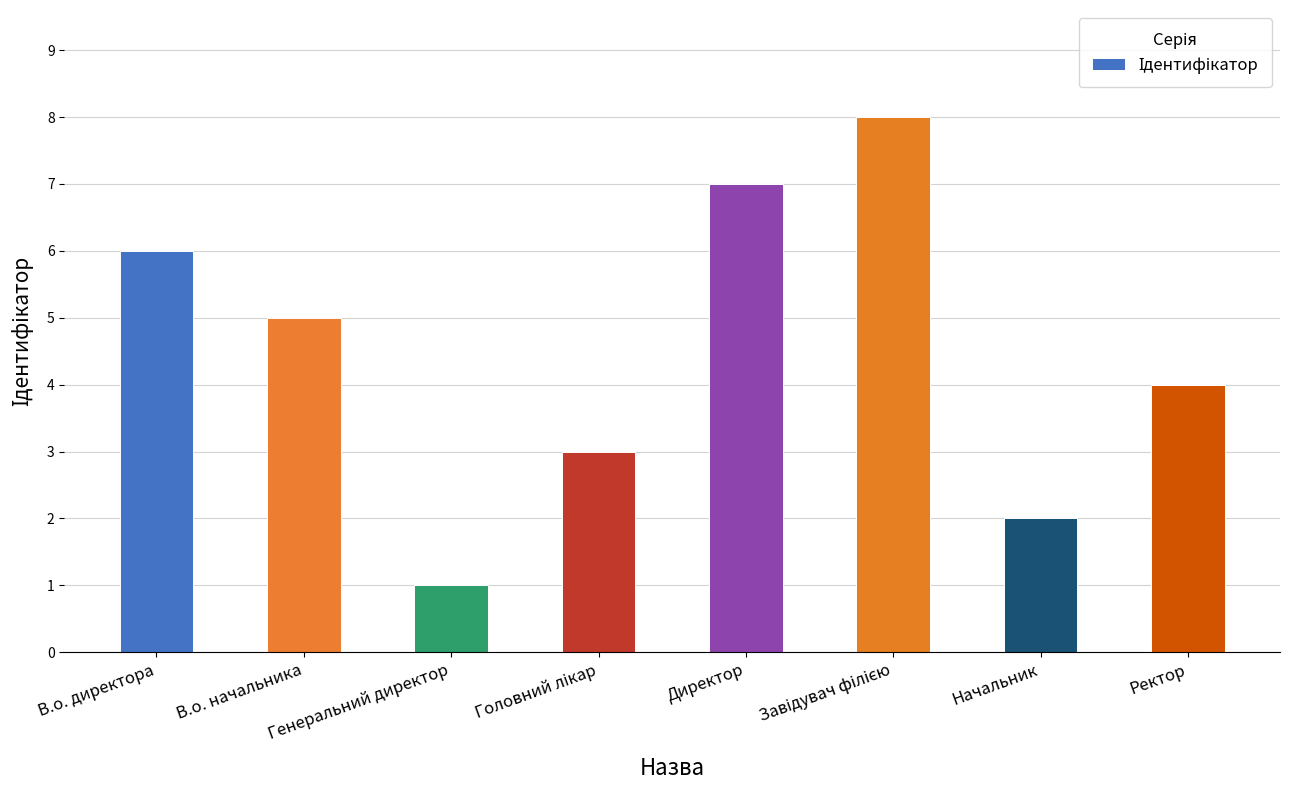

What is the label of the 5th bar from the left?

Директор